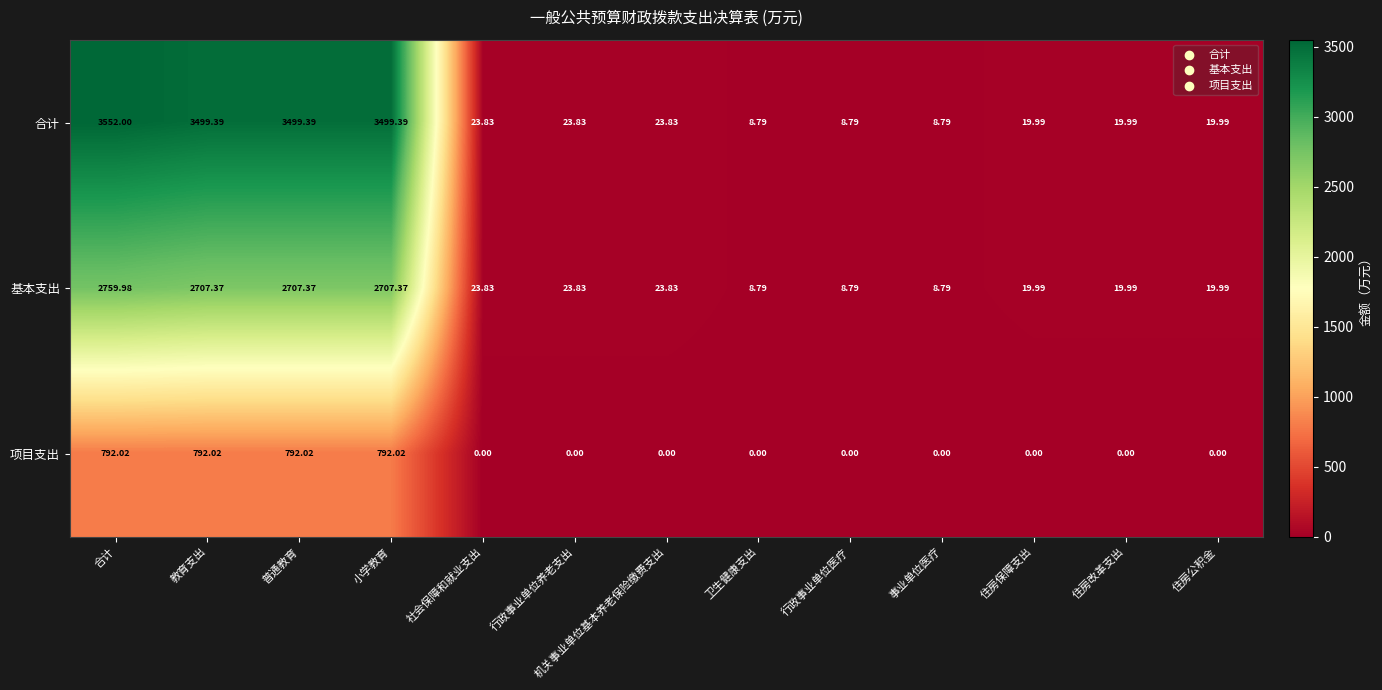

Which series has the largest total across all categories?

合计